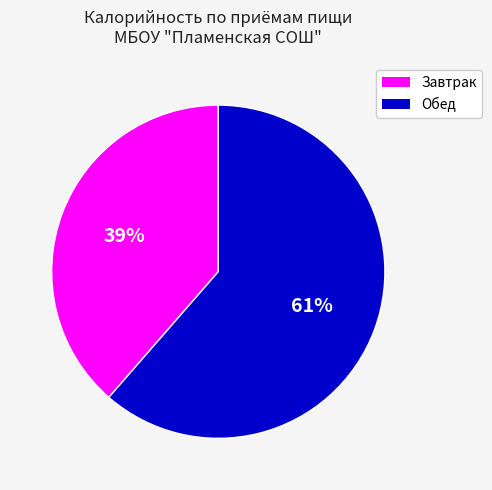

Is there any slice that represents more than half of the pie?

Yes